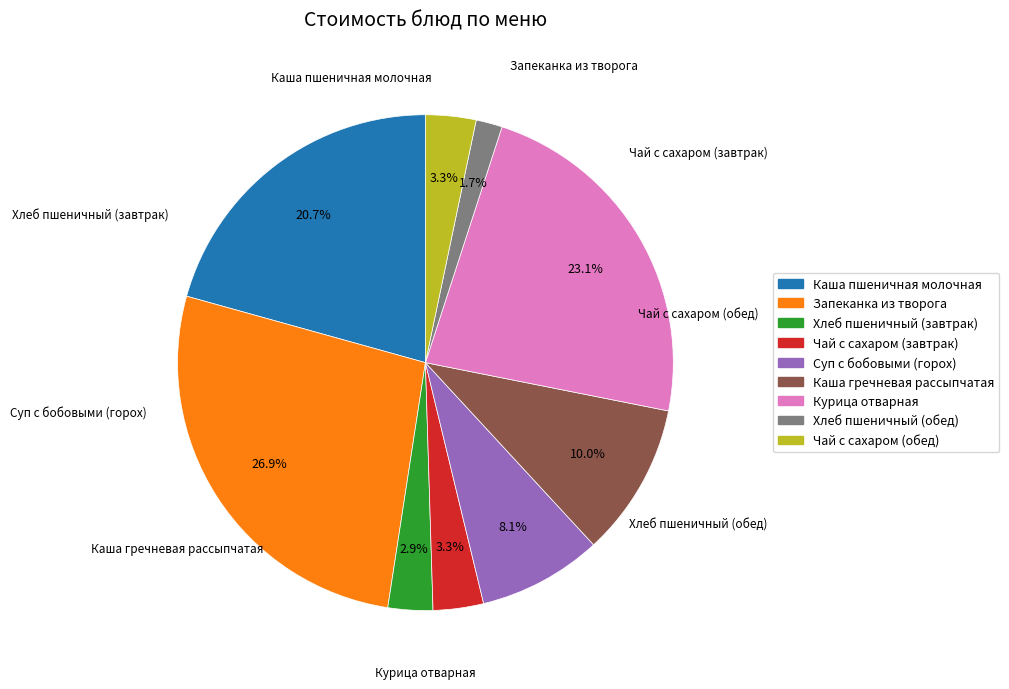

How many slices are in this pie chart?

9